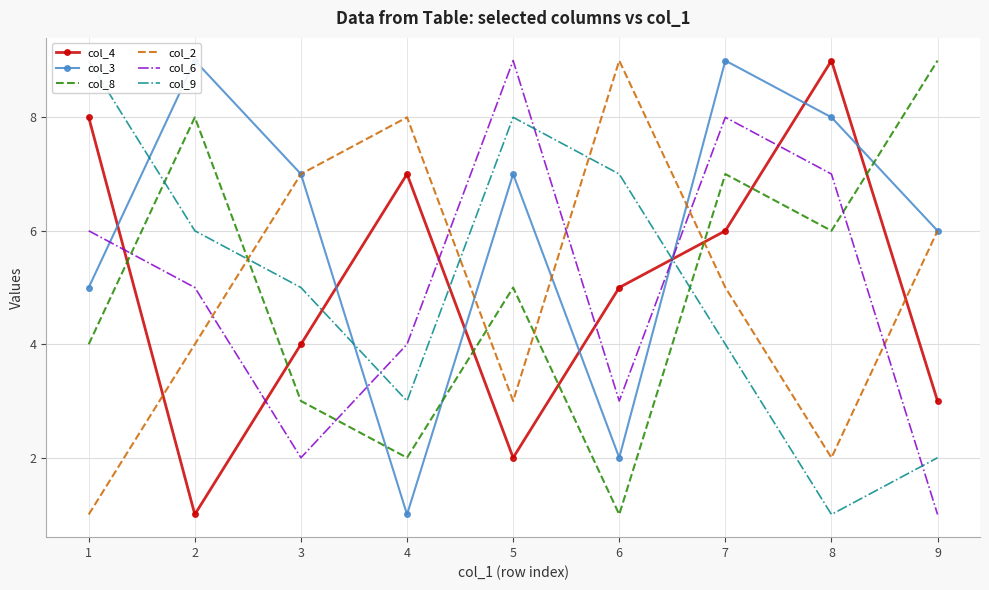

Reading right to left, transcribe all the data shown in this chart.

col_4: 3	9	6	5	2	7	4	1	8
col_3: 6	8	9	2	7	1	7	9	5
col_8: 9	6	7	1	5	2	3	8	4
col_2: 6	2	5	9	3	8	7	4	1
col_6: 1	7	8	3	9	4	2	5	6
col_9: 2	1	4	7	8	3	5	6	9